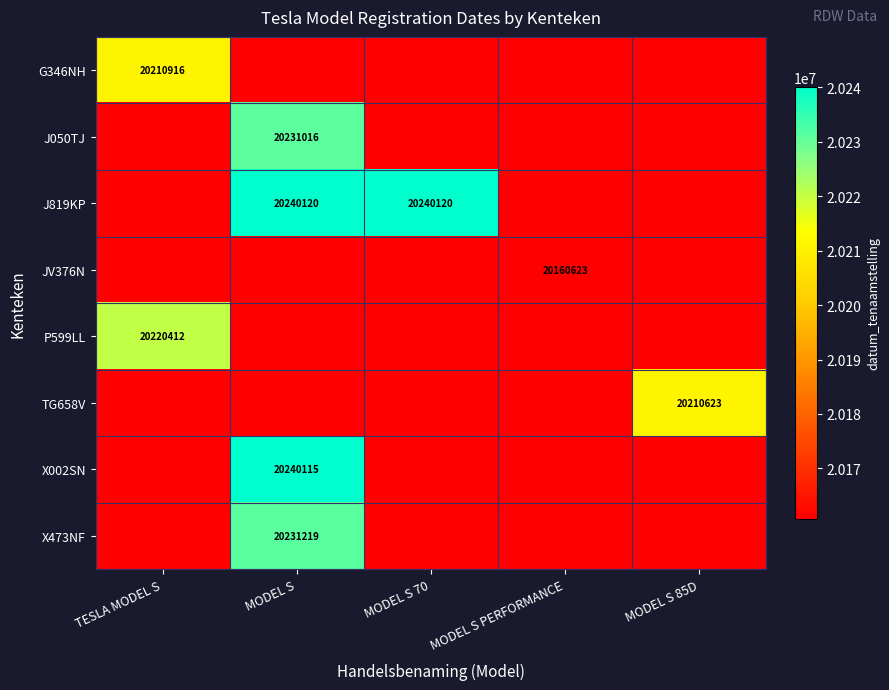

True or false: X002SN has a value of 4101938 at MODEL S.

False